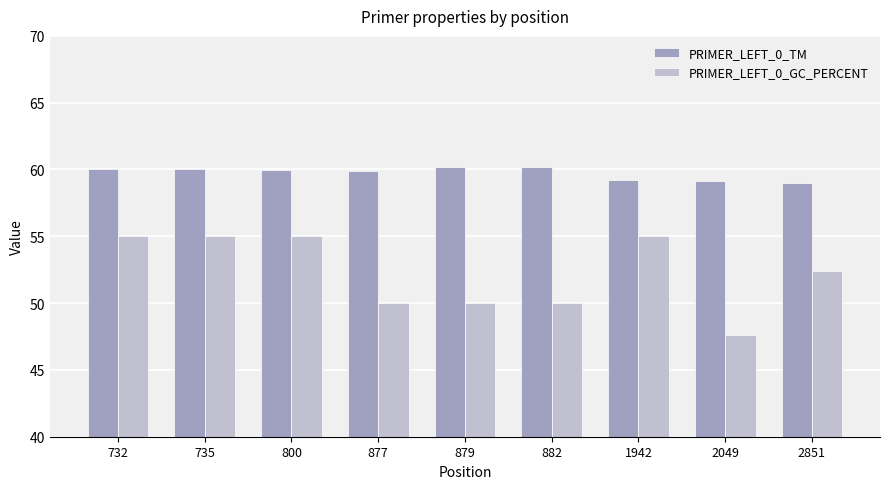

Which series has the largest range (max minus min)?

PRIMER_LEFT_0_GC_PERCENT